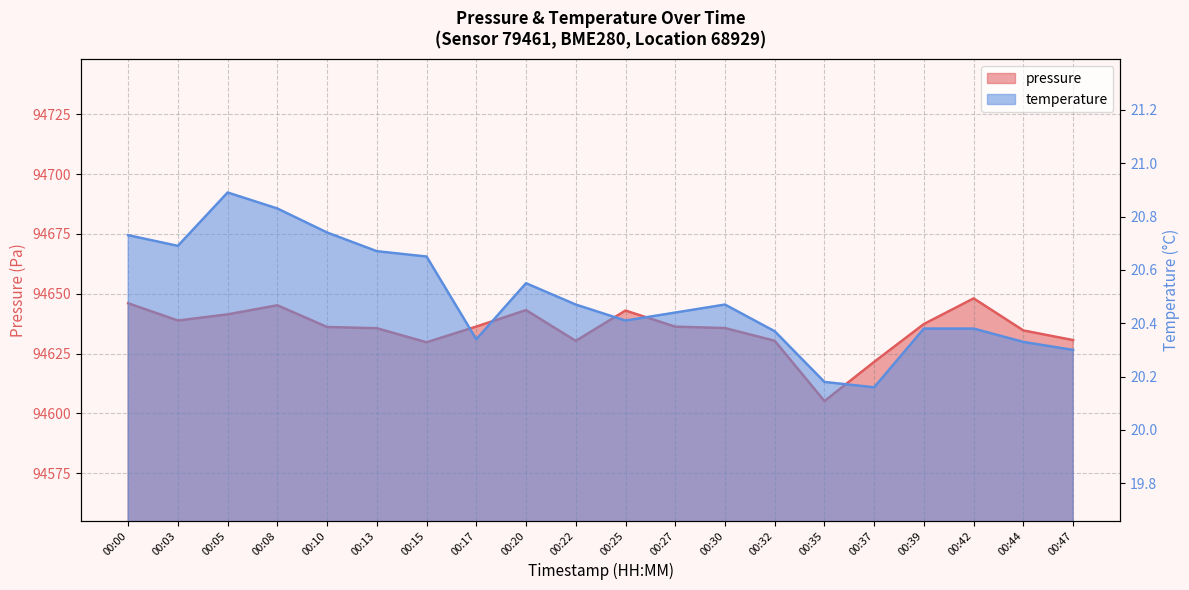

Rank the categories by temperature value from lowest to highest.

00:37, 00:35, 00:47, 00:44, 00:17, 00:32, 00:39, 00:42, 00:25, 00:27, 00:22, 00:30, 00:20, 00:15, 00:13, 00:03, 00:00, 00:10, 00:08, 00:05